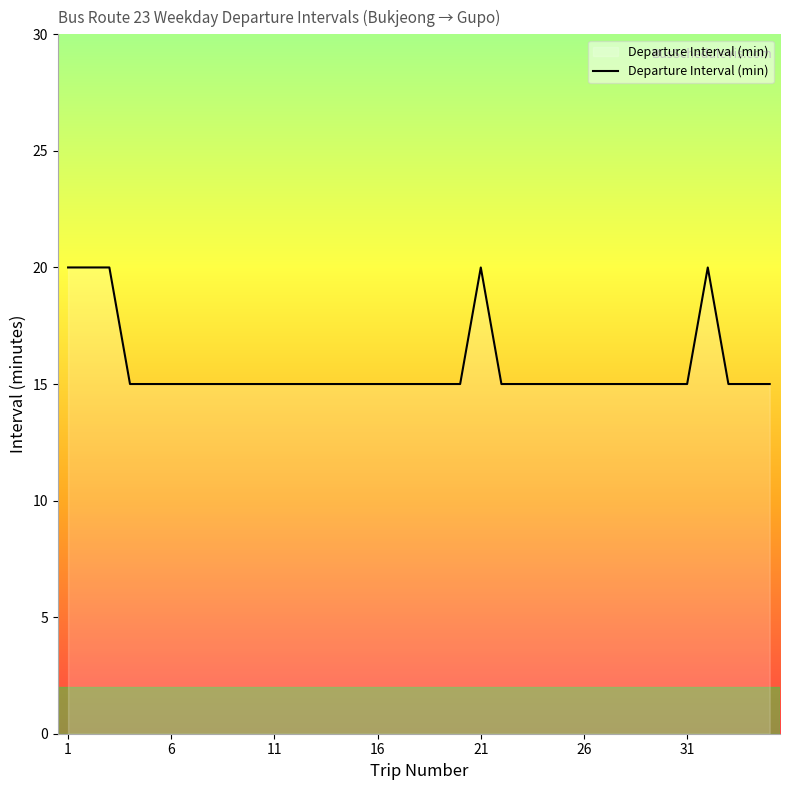

What is the average value?

16